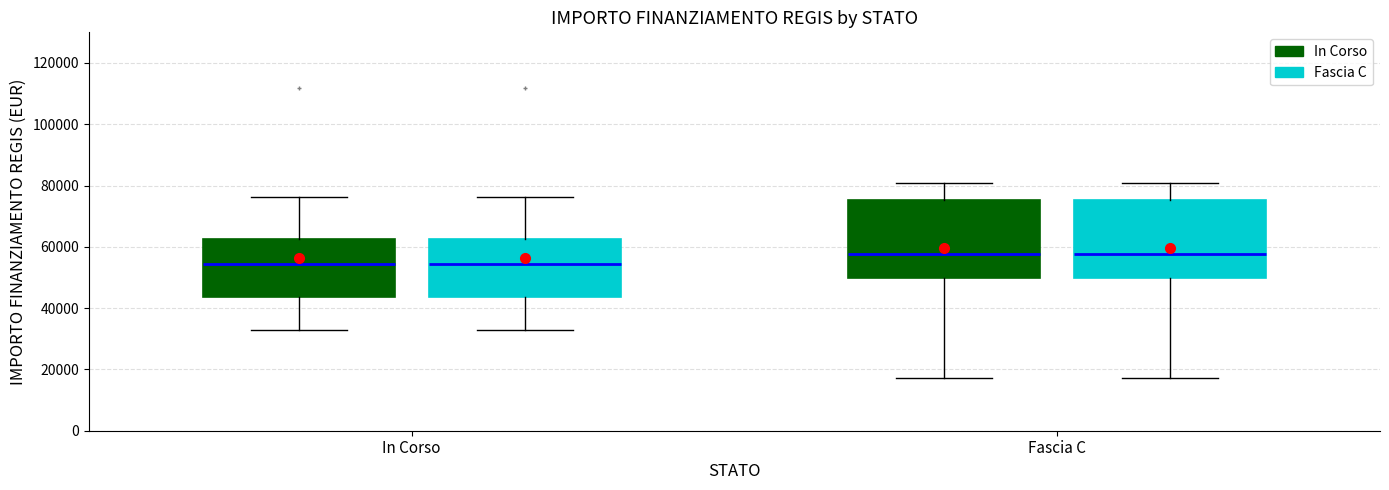

Reading left to right, read every box against the y-axis: the position of its median line, the range the box covers, and the ends of its whiskers. The values are not printed on the chart, so give them approximately, as read against the axis.

In Corso (In Corso): median 54000, box 44000 to 62000, whiskers 32000 to 76000
In Corso (Fascia C): median 54000, box 44000 to 62000, whiskers 32000 to 76000
Fascia C (In Corso): median 58000, box 50000 to 76000, whiskers 18000 to 80000
Fascia C (Fascia C): median 58000, box 50000 to 76000, whiskers 18000 to 80000